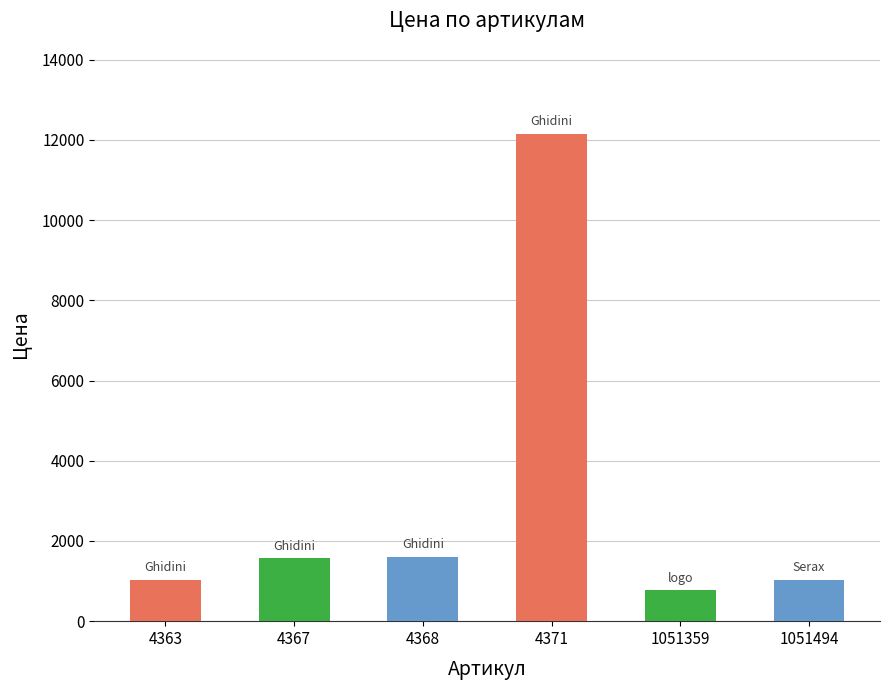

At which category does the chart reach its peak across all series?

4371